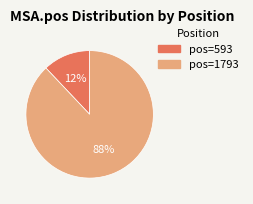

To the nearest percent, what is the difference between the largest and smallest slice percentages?

76%